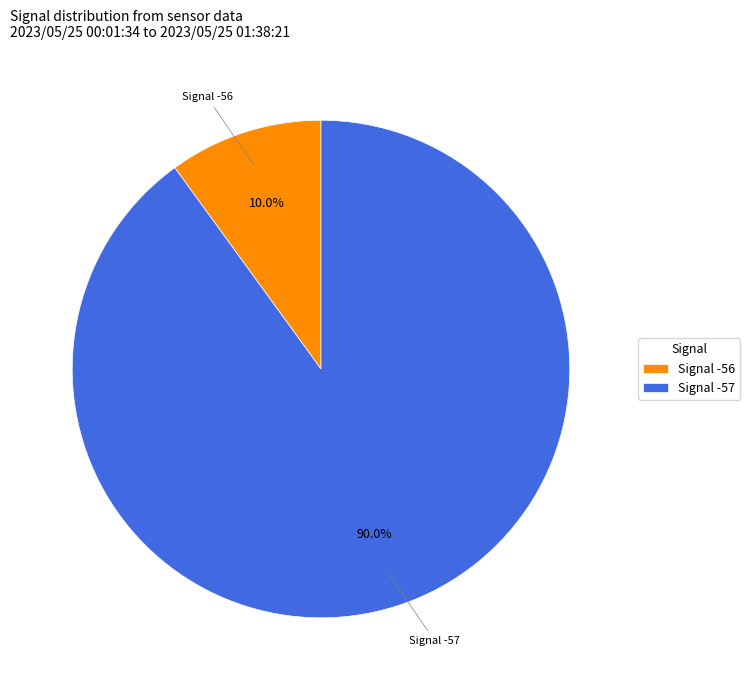

Does any single category account for the majority?

Yes